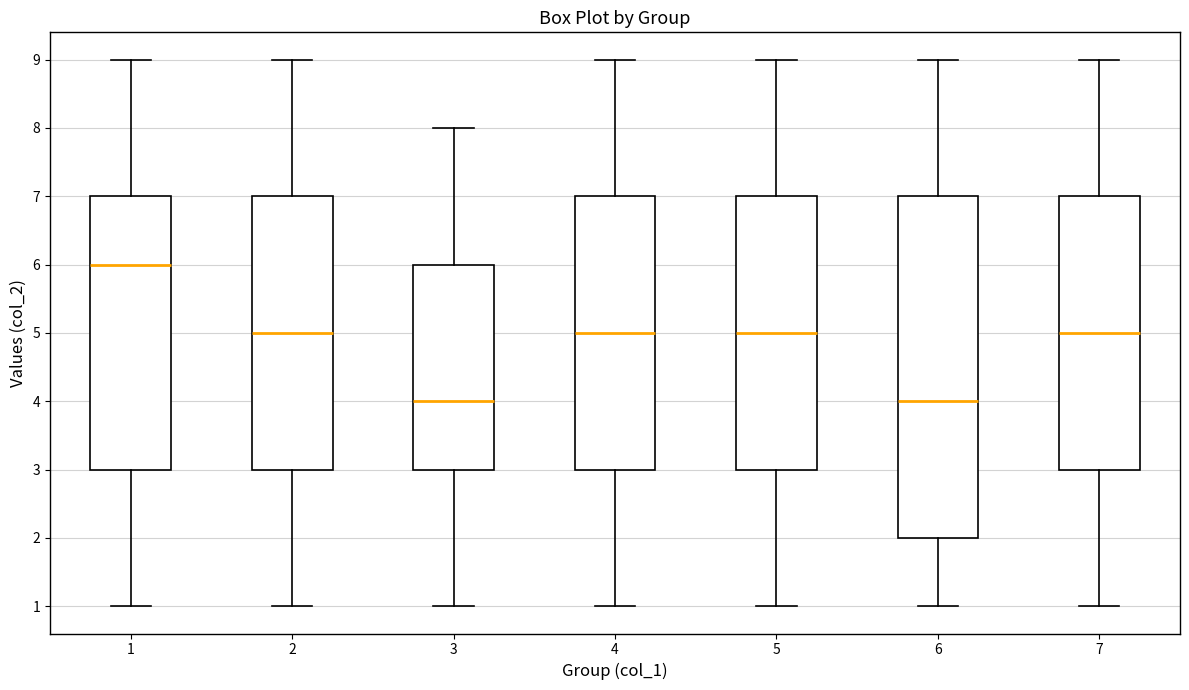

Where does the upper whisker of the box at x = 5 end on the y-axis? The values are not printed on the chart, so give them approximately, as read against the axis.

9